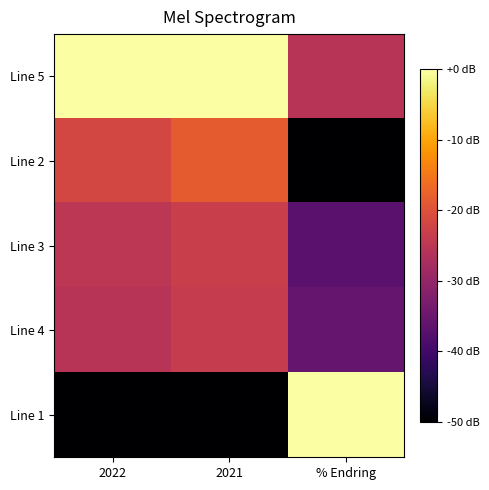

How many series are shown in this chart?

5